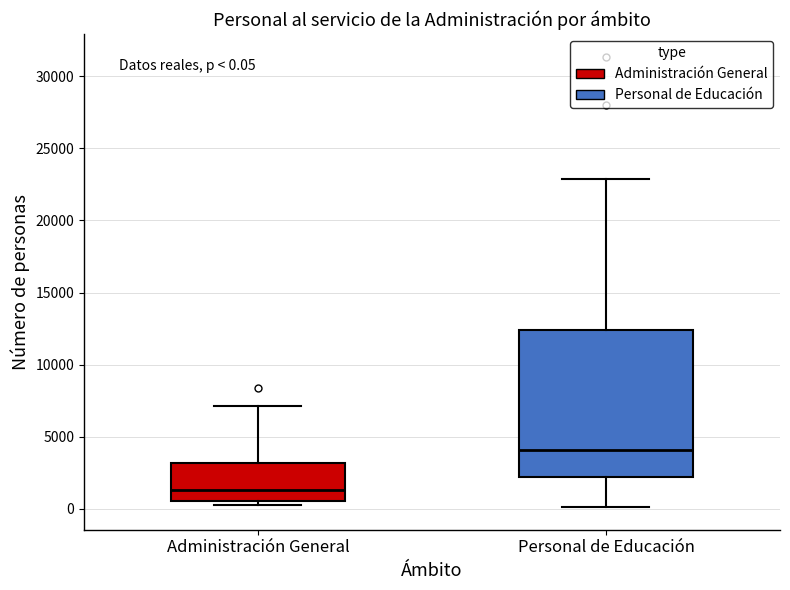

Which box has the highest median line?

Personal de Educación